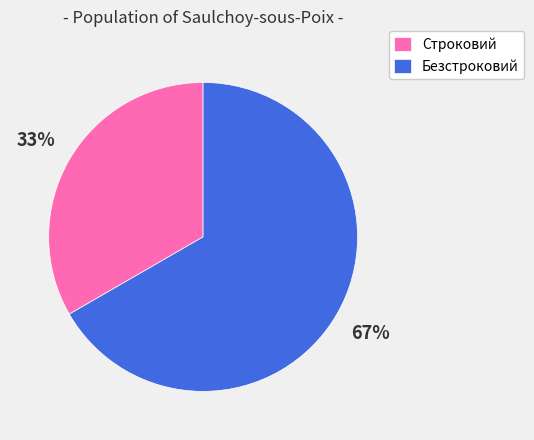

Between Строковий and Безстроковий, which is larger?

Безстроковий